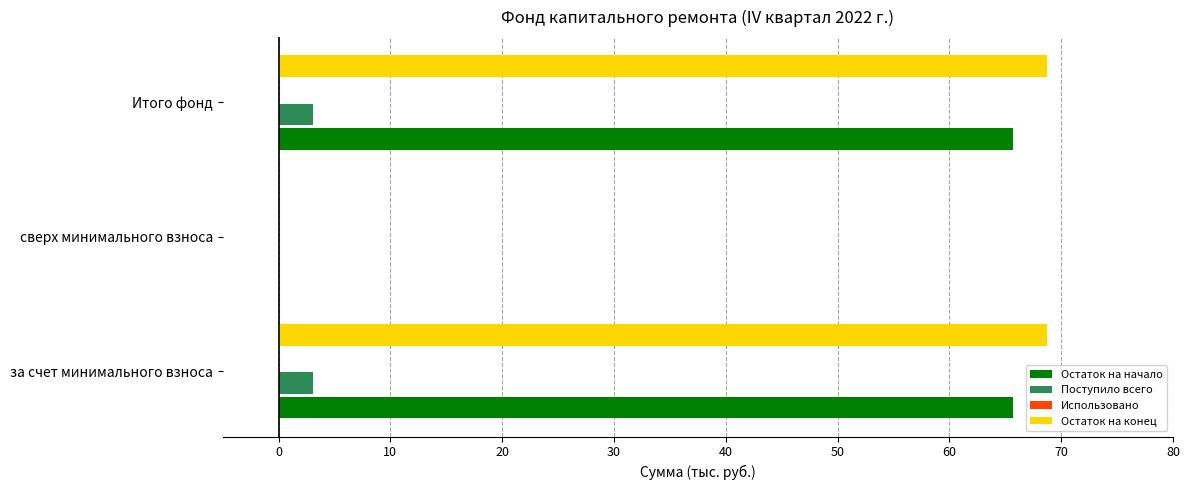

Is the value of Остаток на конец at Итого фонд greater than the value of Остаток на начало at за счет минимального взноса?

Yes